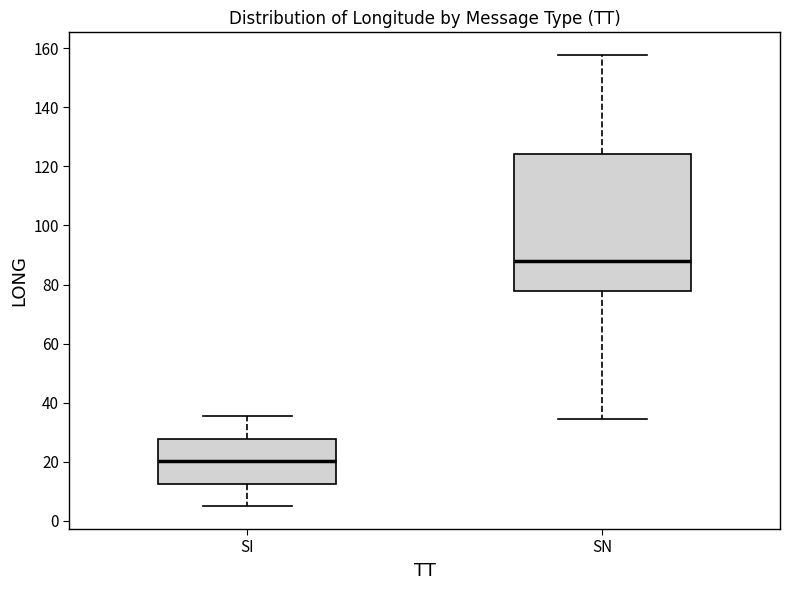

Where is the lower edge of the box for SI on the y-axis? The values are not printed on the chart, so give them approximately, as read against the axis.

12